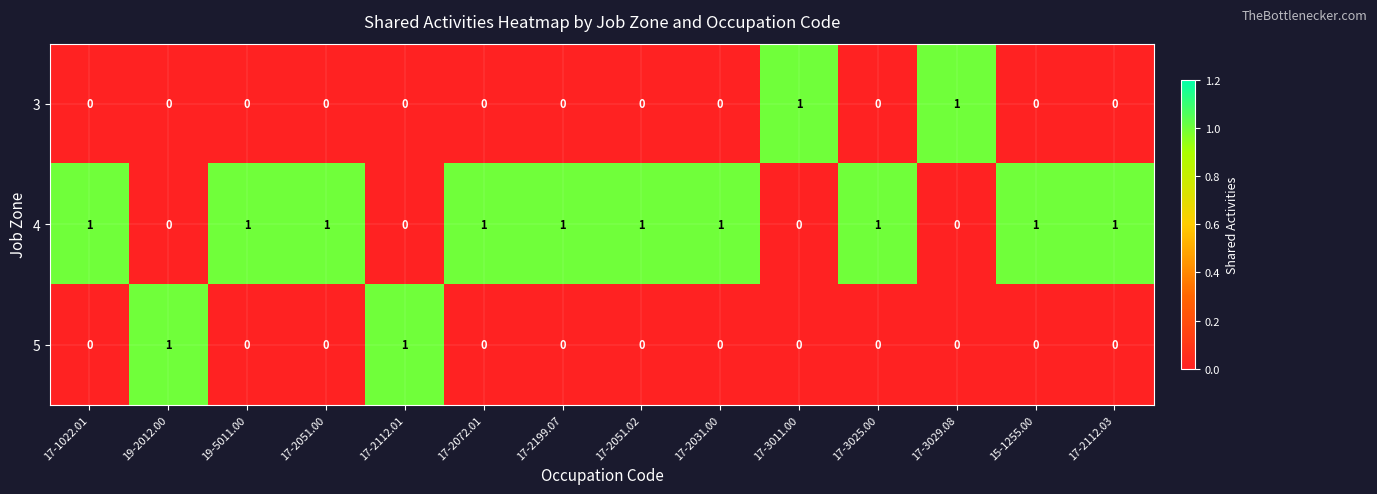

The value of 3 at 17-2112.03 is 0. True or false?

True